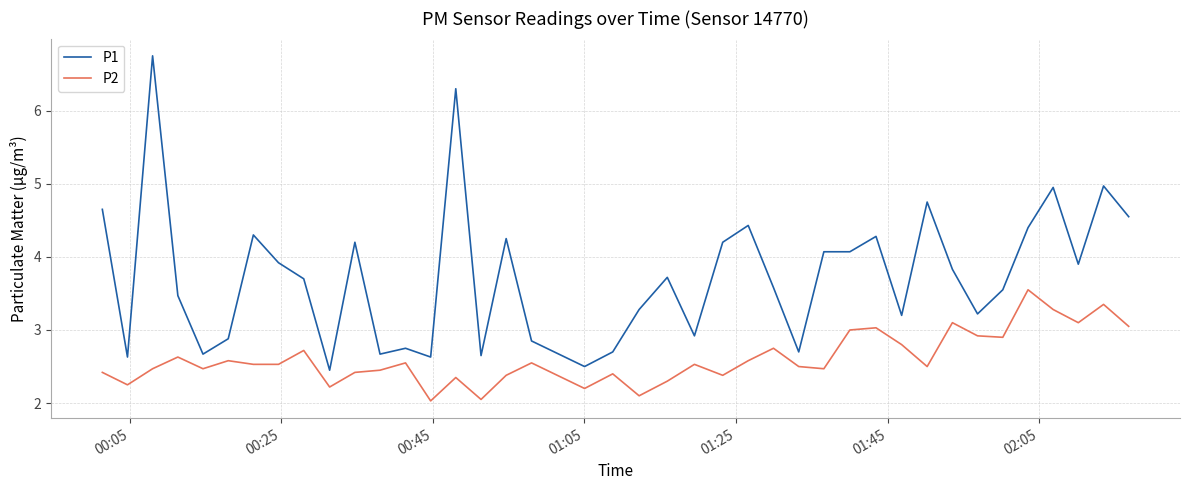

Which series has the largest total across all categories?

P1